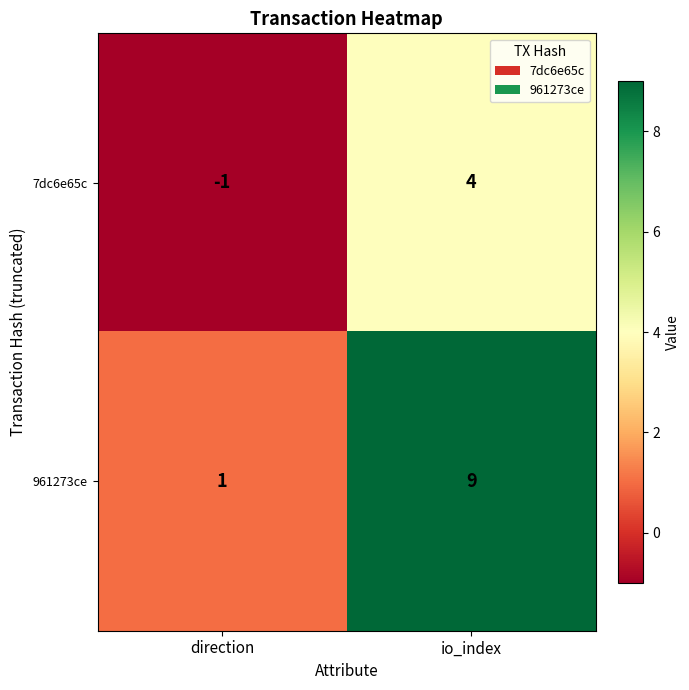

Which series changed the most between direction and io_index?

961273ce